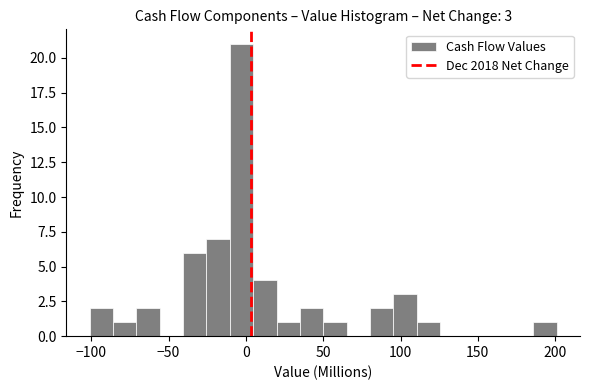

Around what value on the x-axis is the tallest bar? Give the approximate position of its centre, as read against the axis.

-5